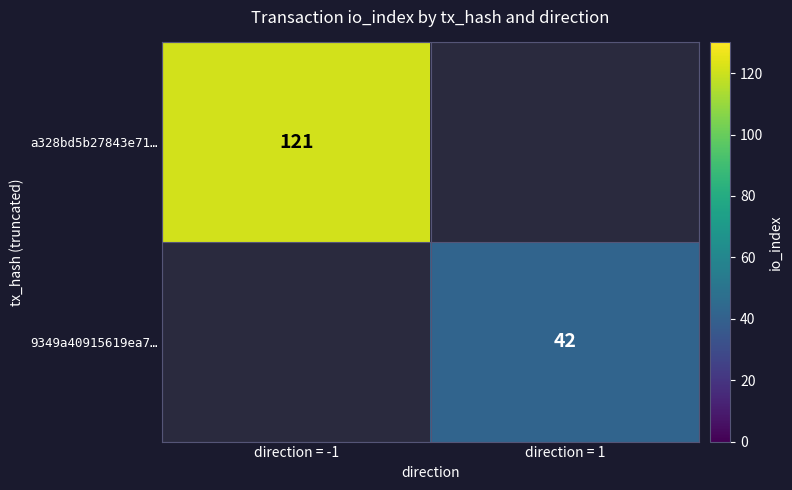

Is it true that 9349a40915619ea7… equals 42 at direction = 1?

True